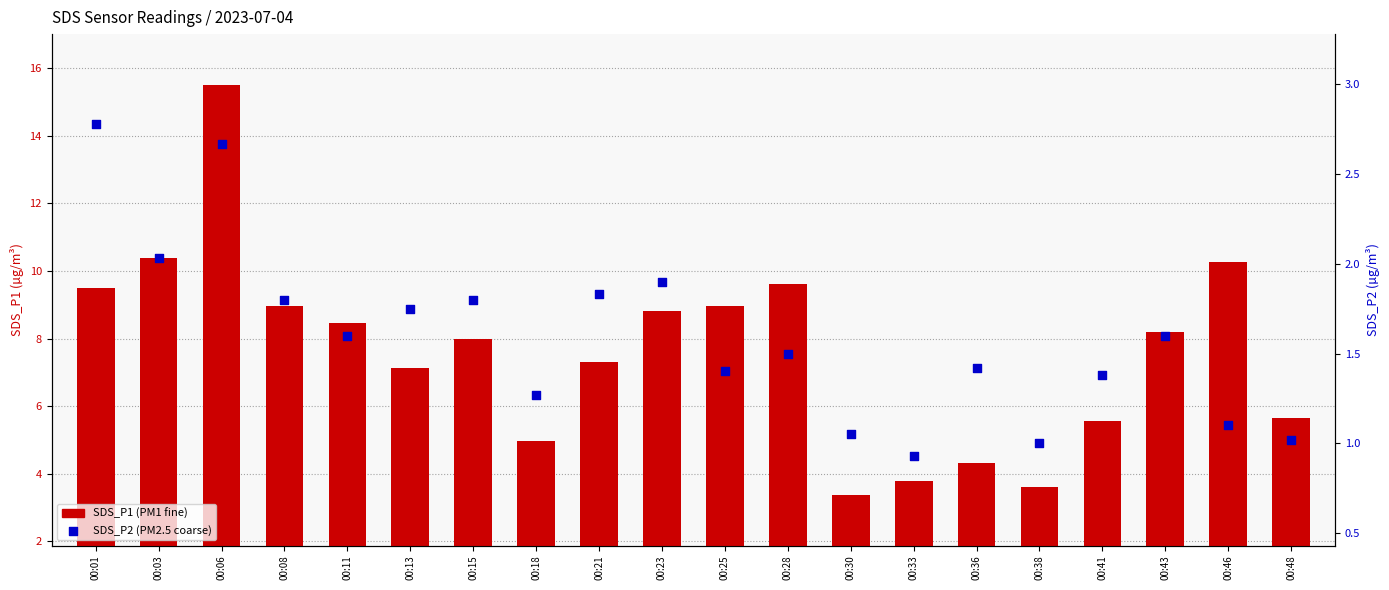

Which series has the largest total across all categories?

SDS_P1